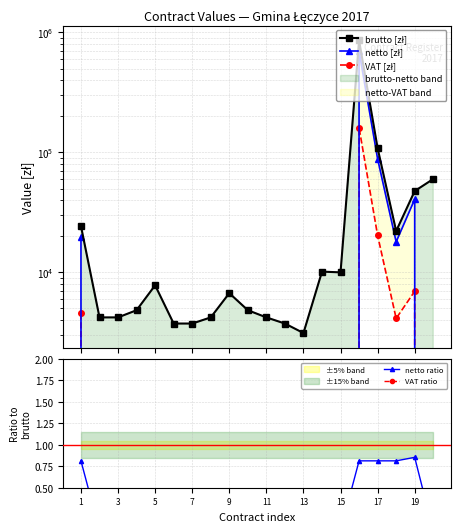

What is the difference between the maximum and minimum values in the brutto [zł] series?

855820.0